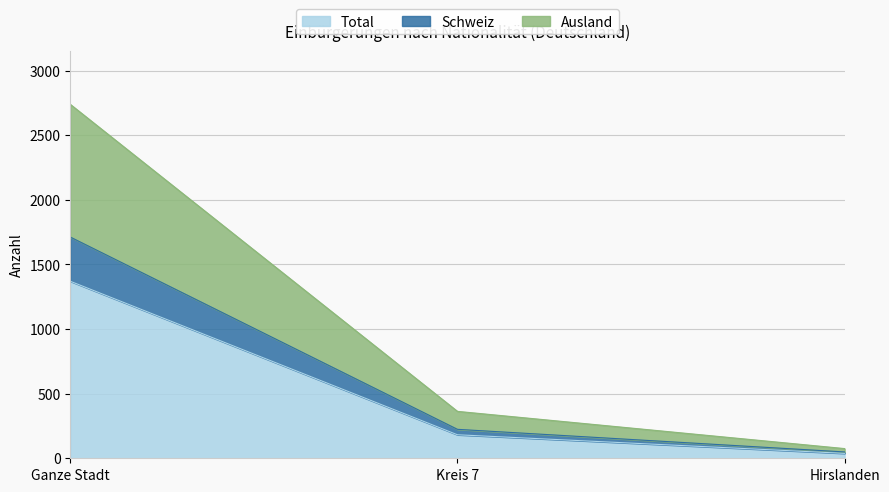

The value of Ausland at Ganze Stadt is 1115. True or false?

False